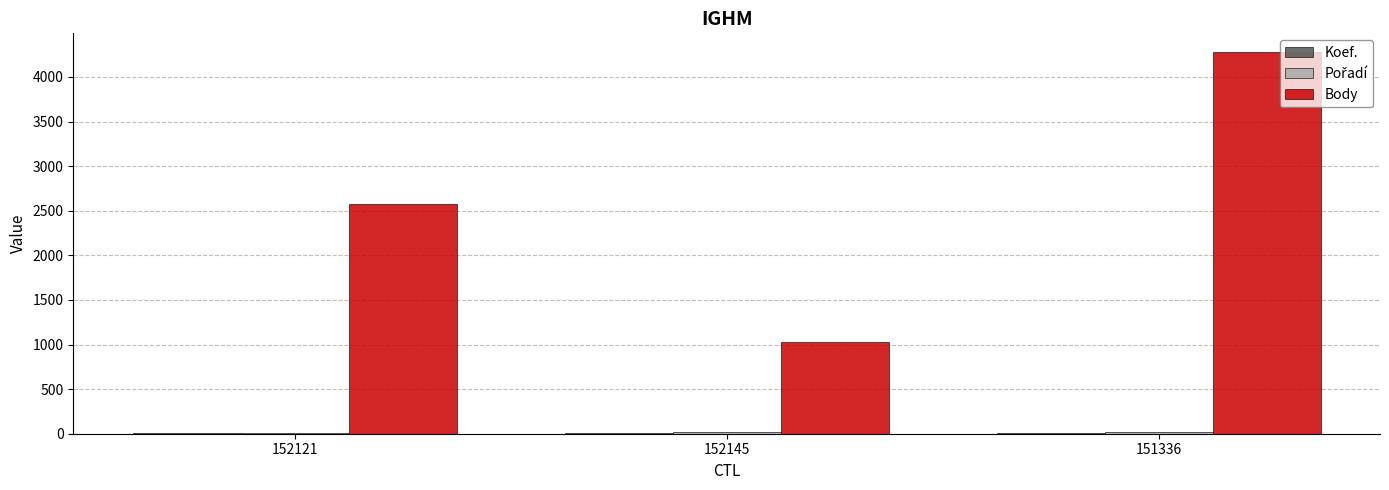

Are the bars horizontal?

No